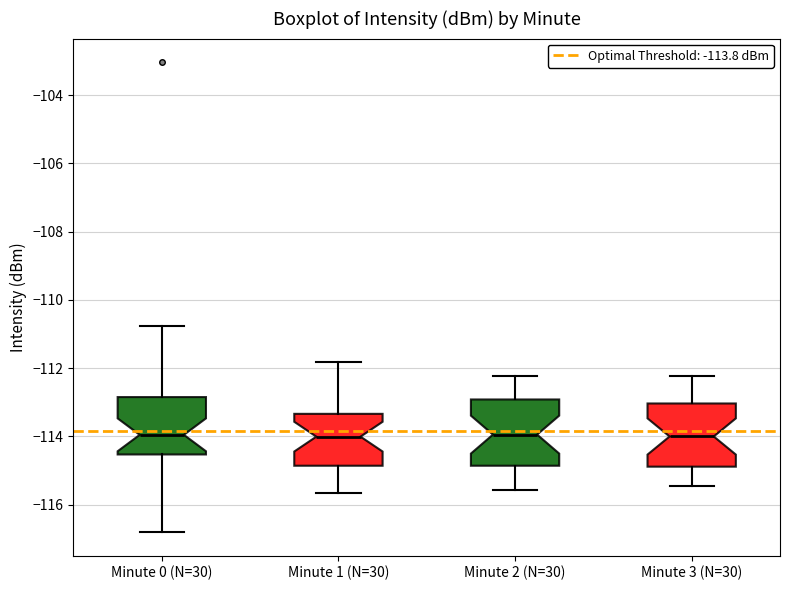

Reading left to right, read every box against the y-axis: the position of its median line, the range the box covers, and the ends of its whiskers. The values are not printed on the chart, so give them approximately, as read against the axis.

Minute 0 (N=30): median -114.0, box -114.6 to -112.8, whiskers -116.8 to -110.8
Minute 1 (N=30): median -114.0, box -114.8 to -113.4, whiskers -115.6 to -111.8
Minute 2 (N=30): median -114.0, box -114.8 to -113.0, whiskers -115.6 to -112.2
Minute 3 (N=30): median -114.0, box -114.8 to -113.0, whiskers -115.4 to -112.2